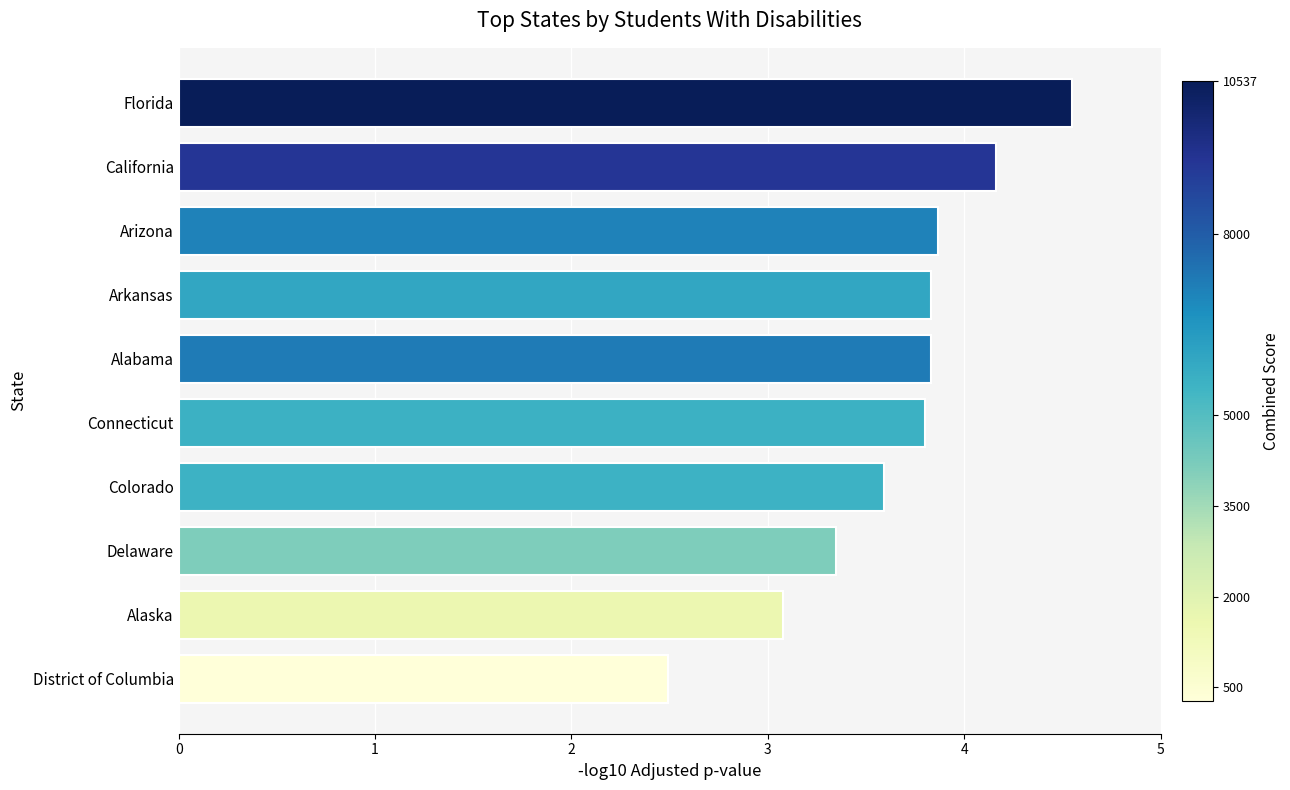

Where is the data nearest to the value 3?

Alaska